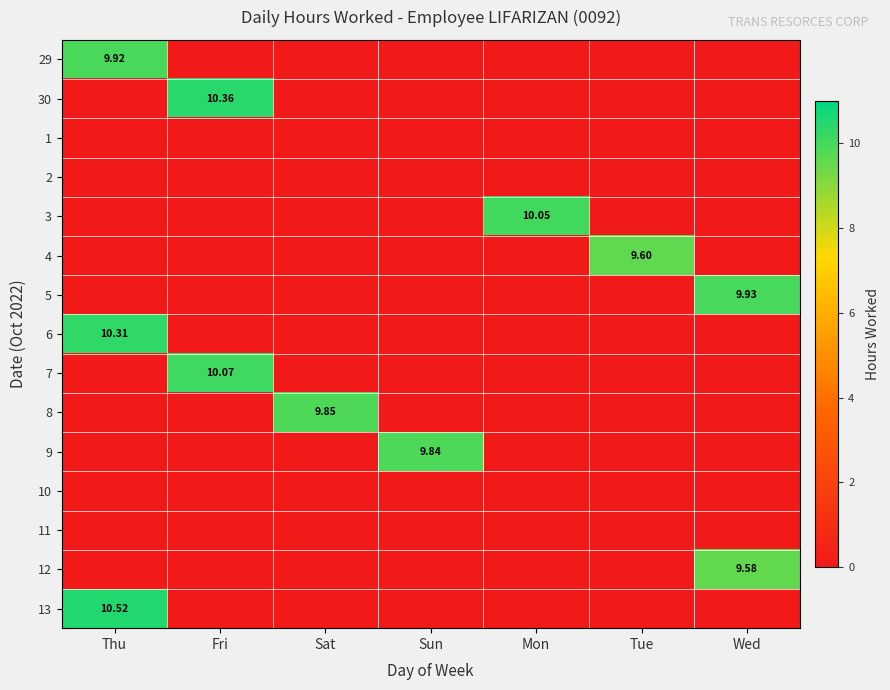

At which category does the chart reach its minimum across all series?

Fri